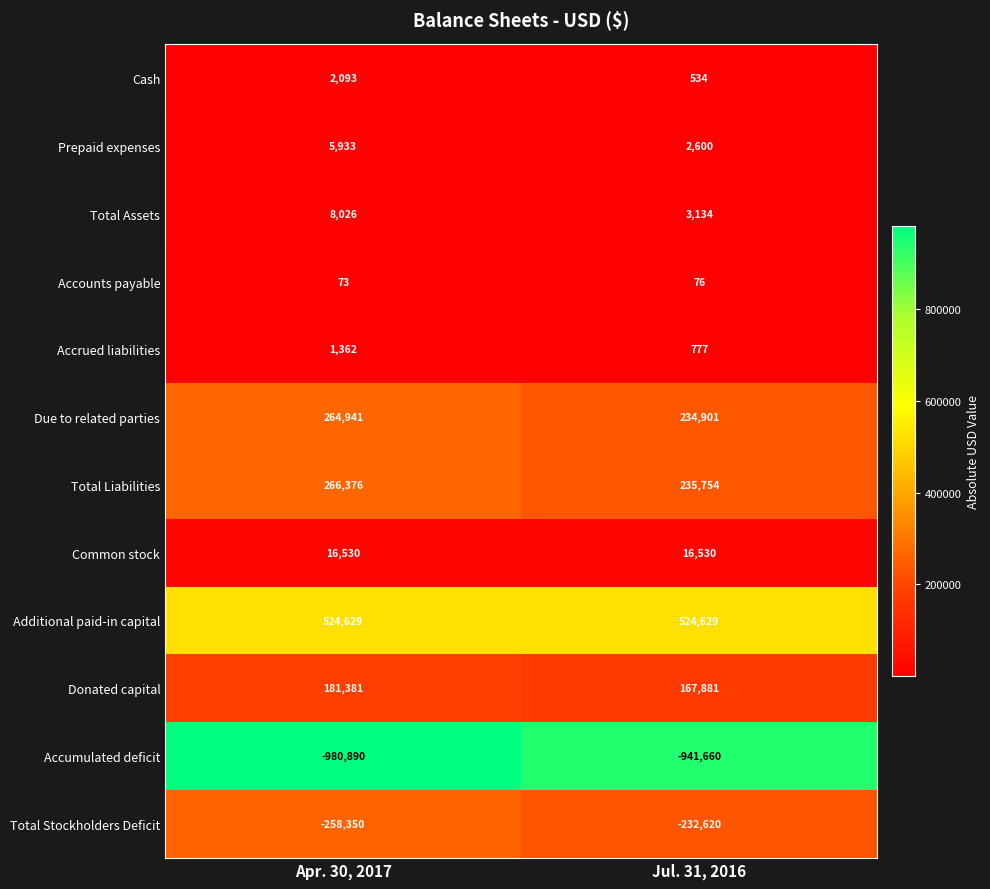

Is it true that Common stock equals 23584 at Apr. 30, 2017?

False